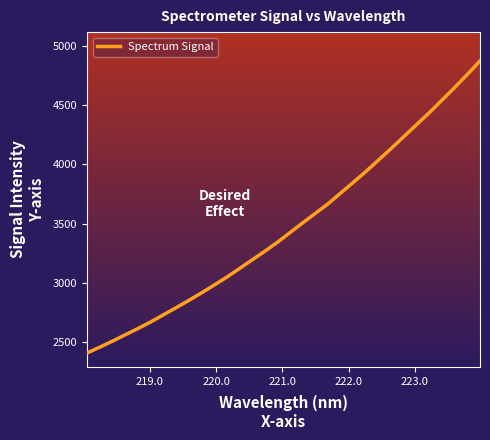

What is the smallest value displayed?

2406.8